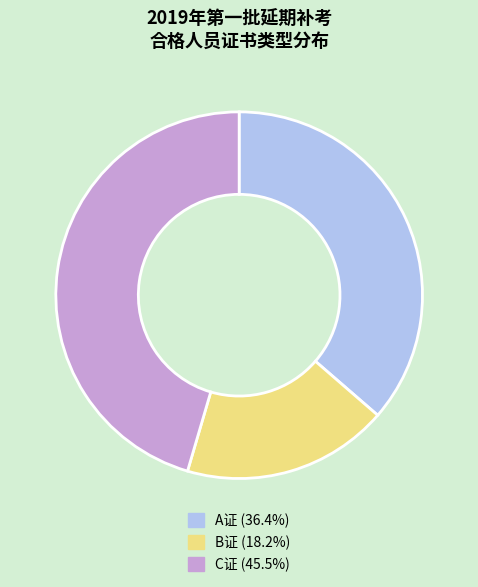

Does any single category account for the majority?

No